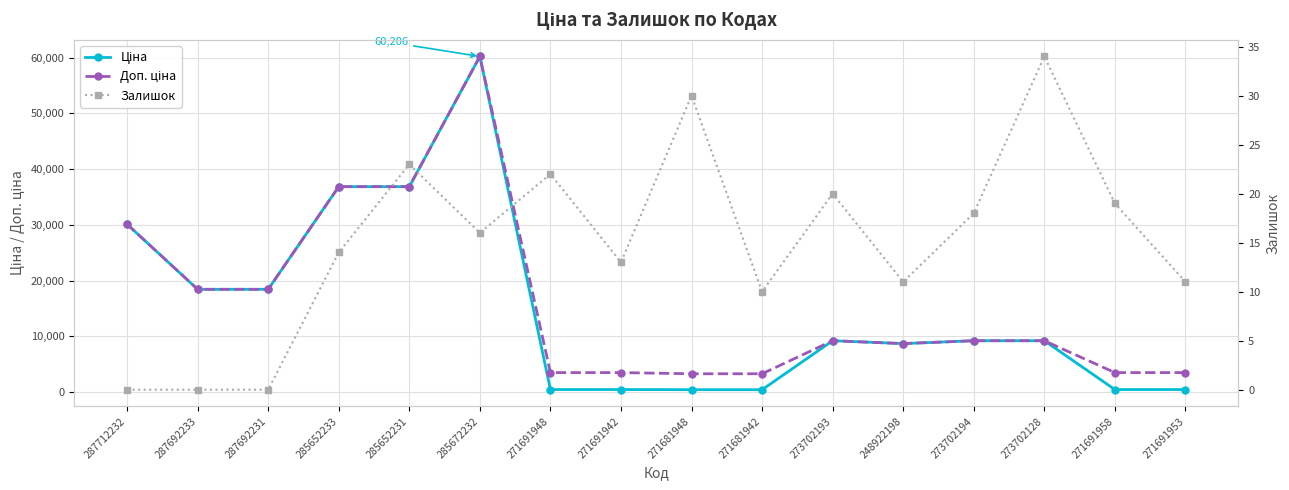

True or false: Ціна and Залишок intersect in this chart.

False